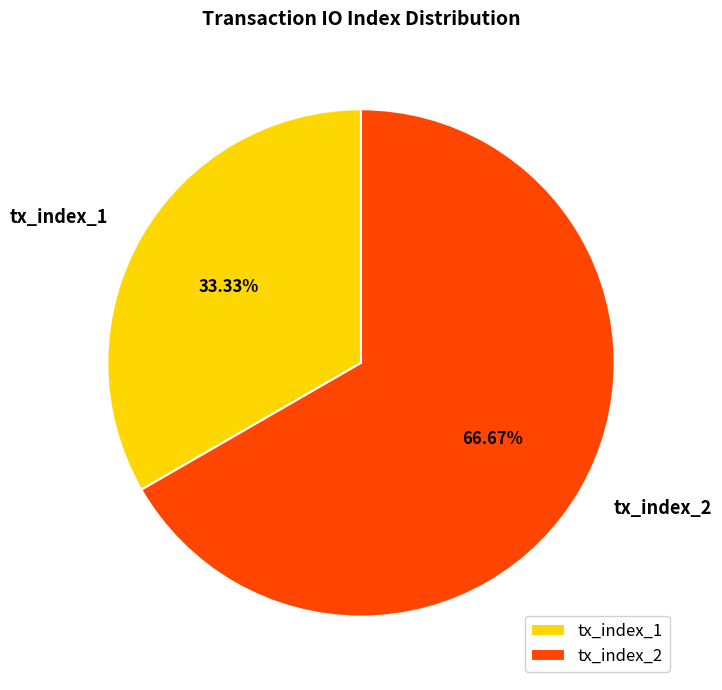

Does any single category account for the majority?

Yes